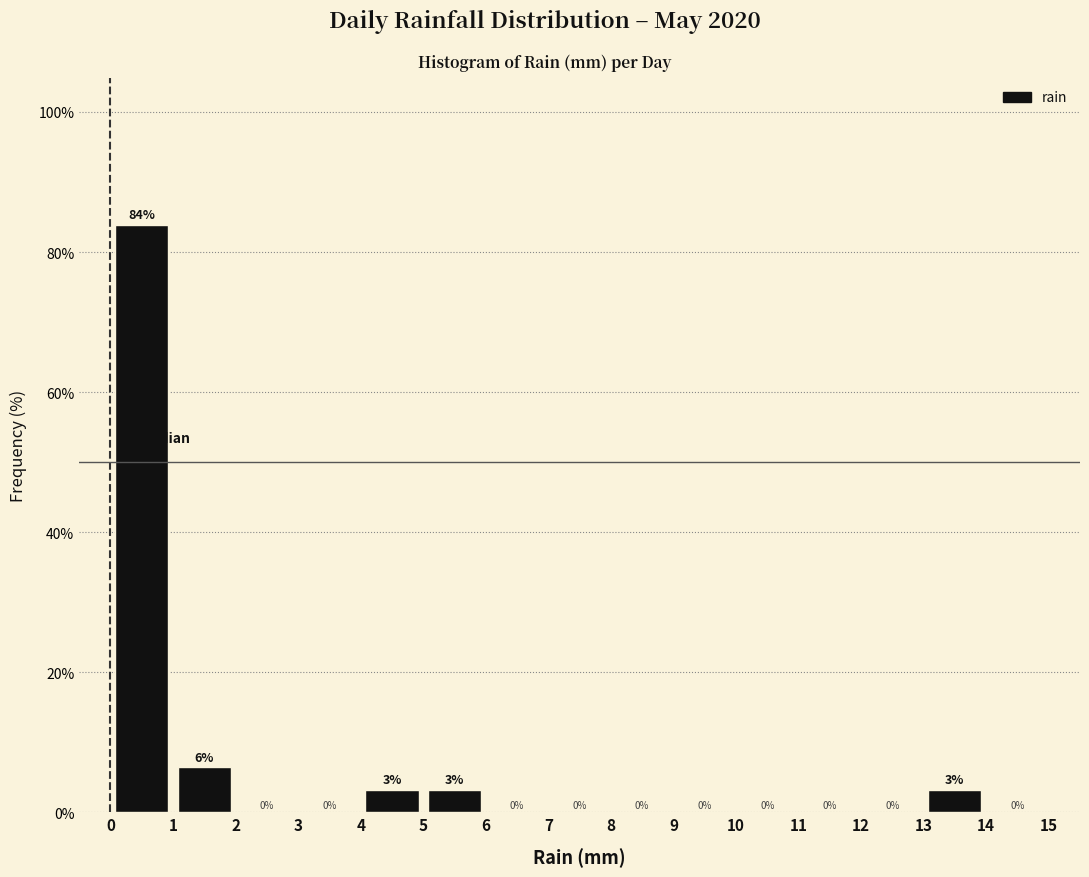

Over which range of the x-axis is the bar tallest?

0 to 1